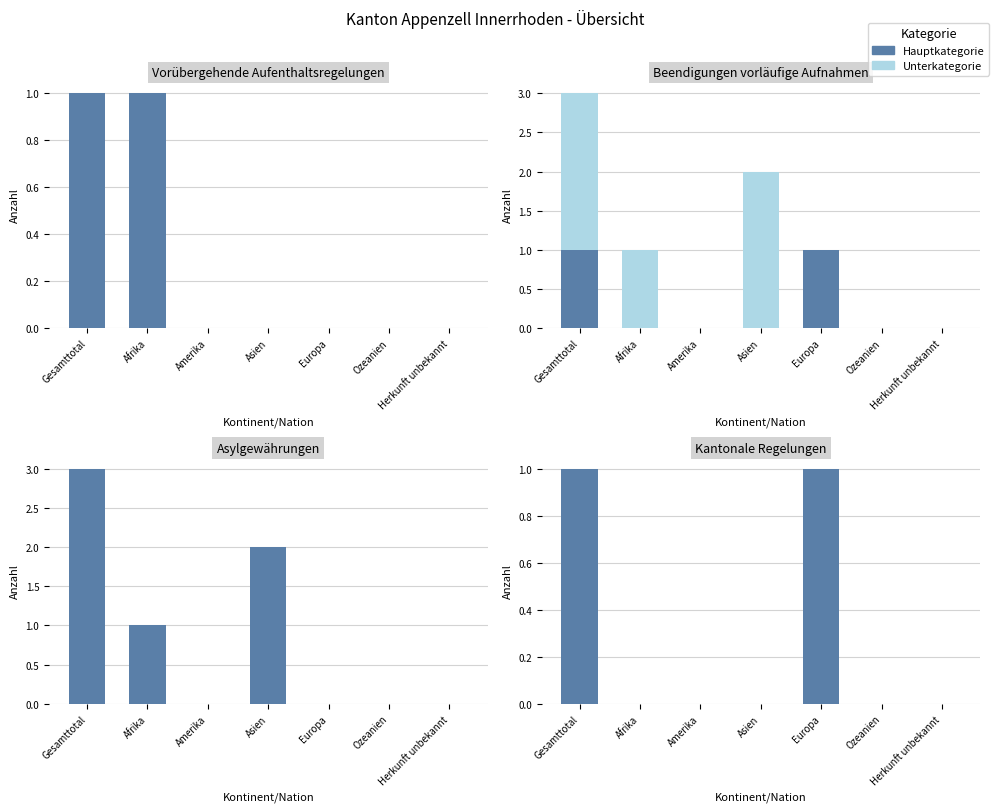

What are all the series names shown in the legend?

Unterkategorie, Hauptkategorie